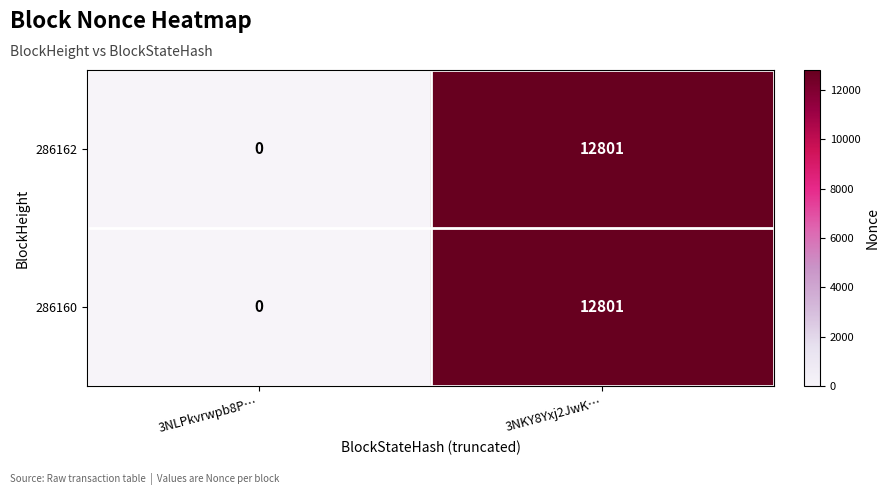

At how many categories does at least one series exceed 4992?

1